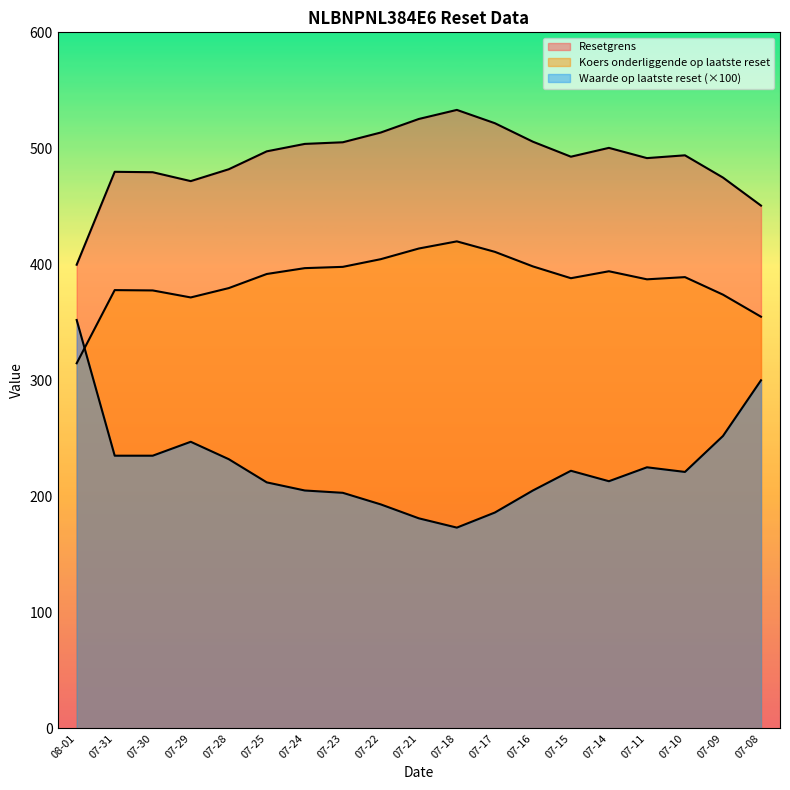

Does the chart display data point markers on the line(s)?

No